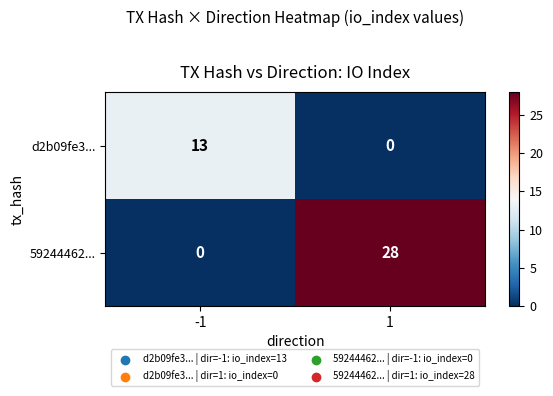

Is it true that 59244462... equals 28 at 1?

True